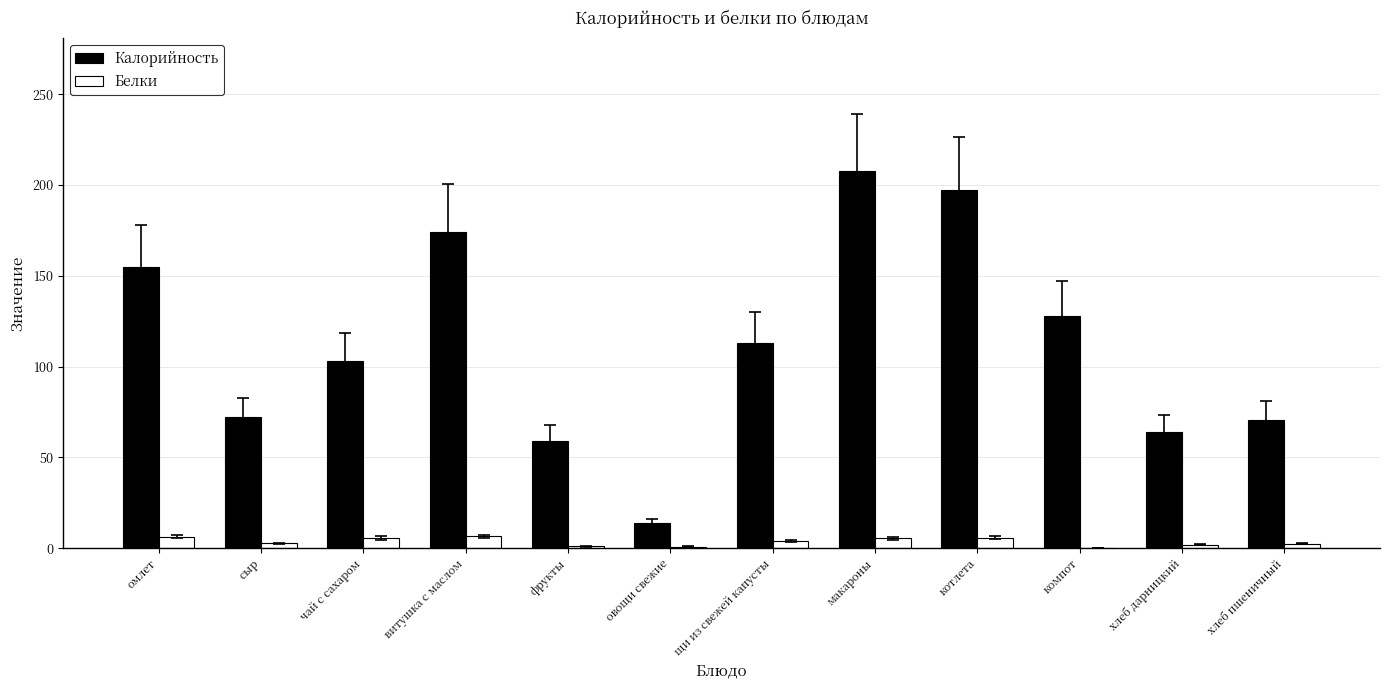

Is it true that Калорийность equals 70.5 at компот?

False